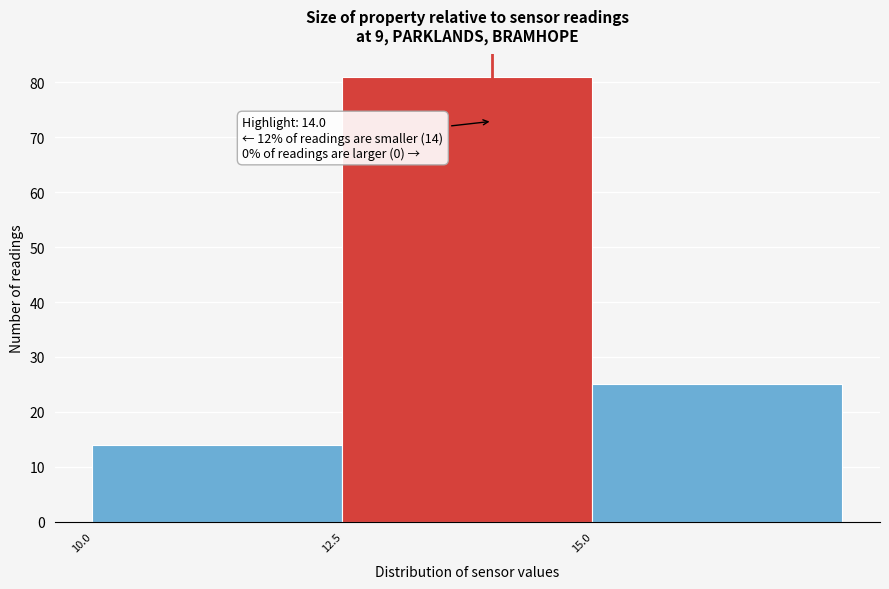

Over which range of the x-axis is the bar tallest?

12.5 to 15.0